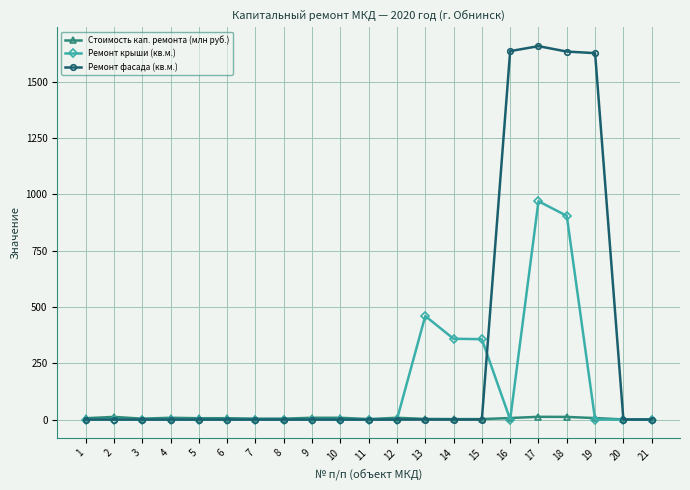

Which series has the largest total across all categories?

Ремонт фасада (кв.м.)